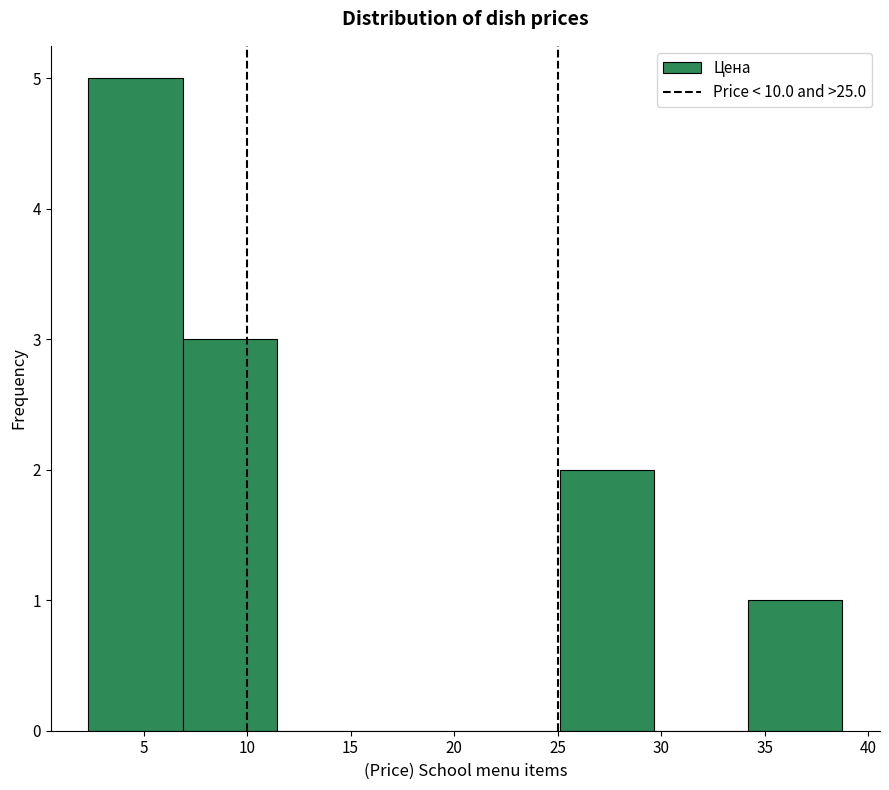

Reading left to right, transcribe this chart: for each bar, give the range it covers on the x-axis and its height. Neither the bar edges nor the heights are printed on the chart, so give them approximately, as read against the axes.

2.5 to 7.0: 5
7.0 to 11.5: 3
11.5 to 16.0: 0
16.0 to 20.5: 0
20.5 to 25.0: 0
25.0 to 29.5: 2
29.5 to 34.0: 0
34.0 to 39.0: 1